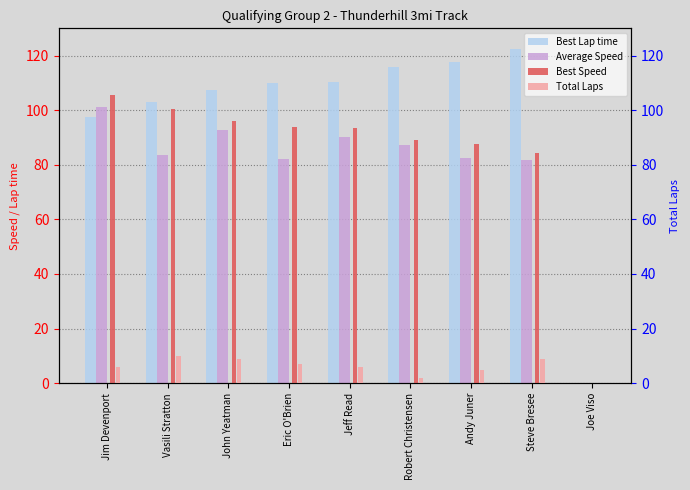

Does the chart contain any negative values?

No